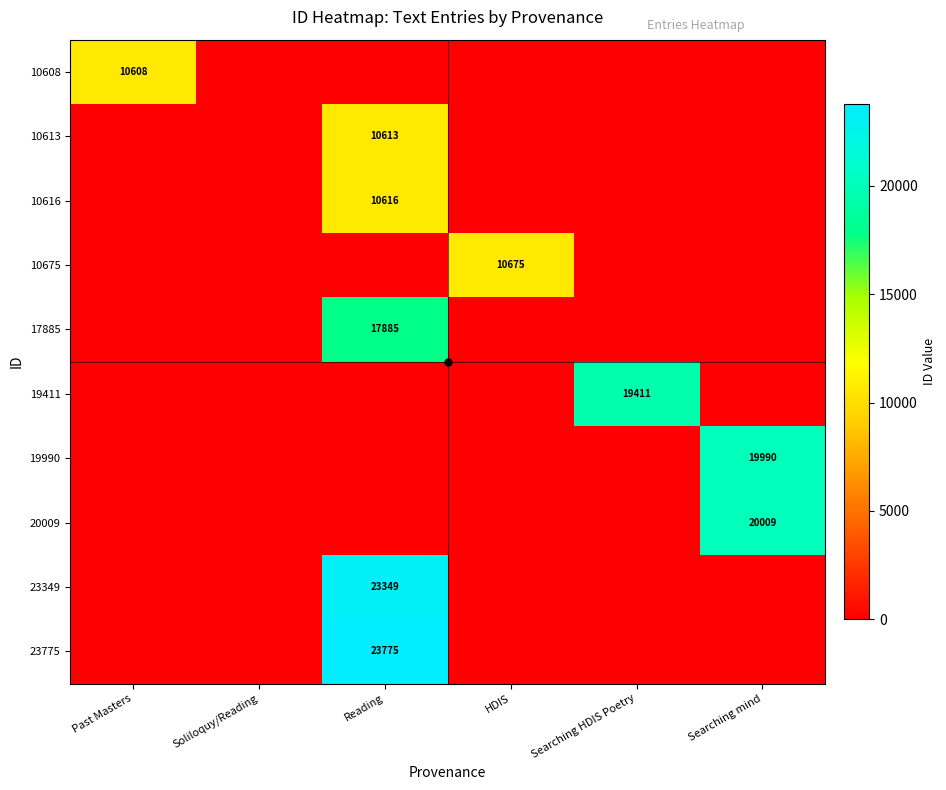

True or false: 23349 has a value of 35380 at Reading.

False